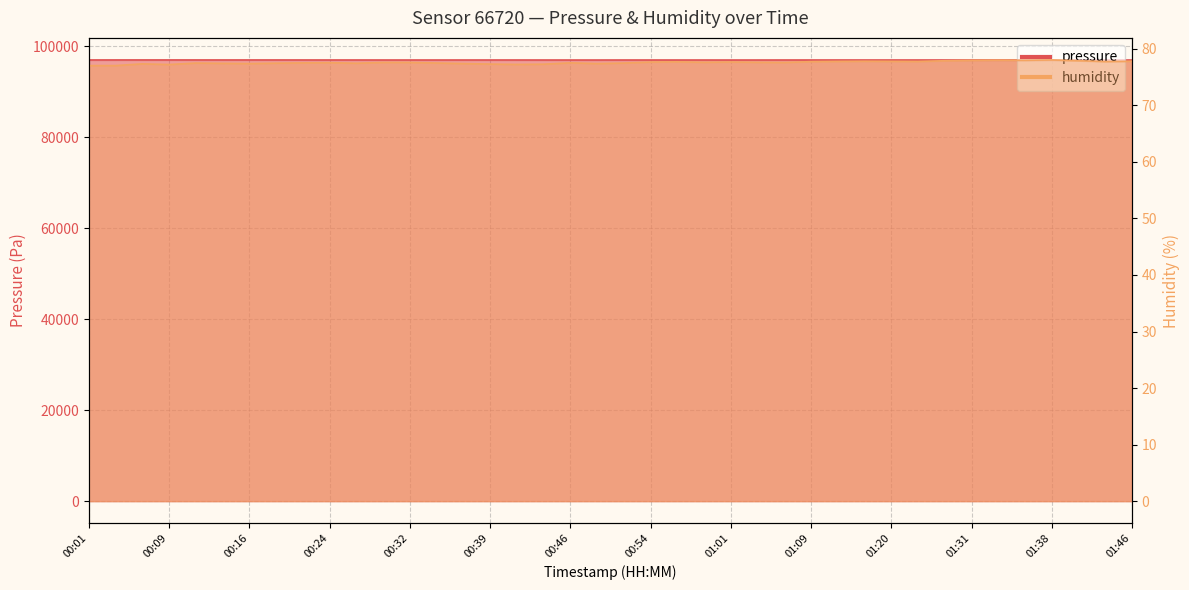

True or false: pressure has more than 0 points higher than both neighbors.

True